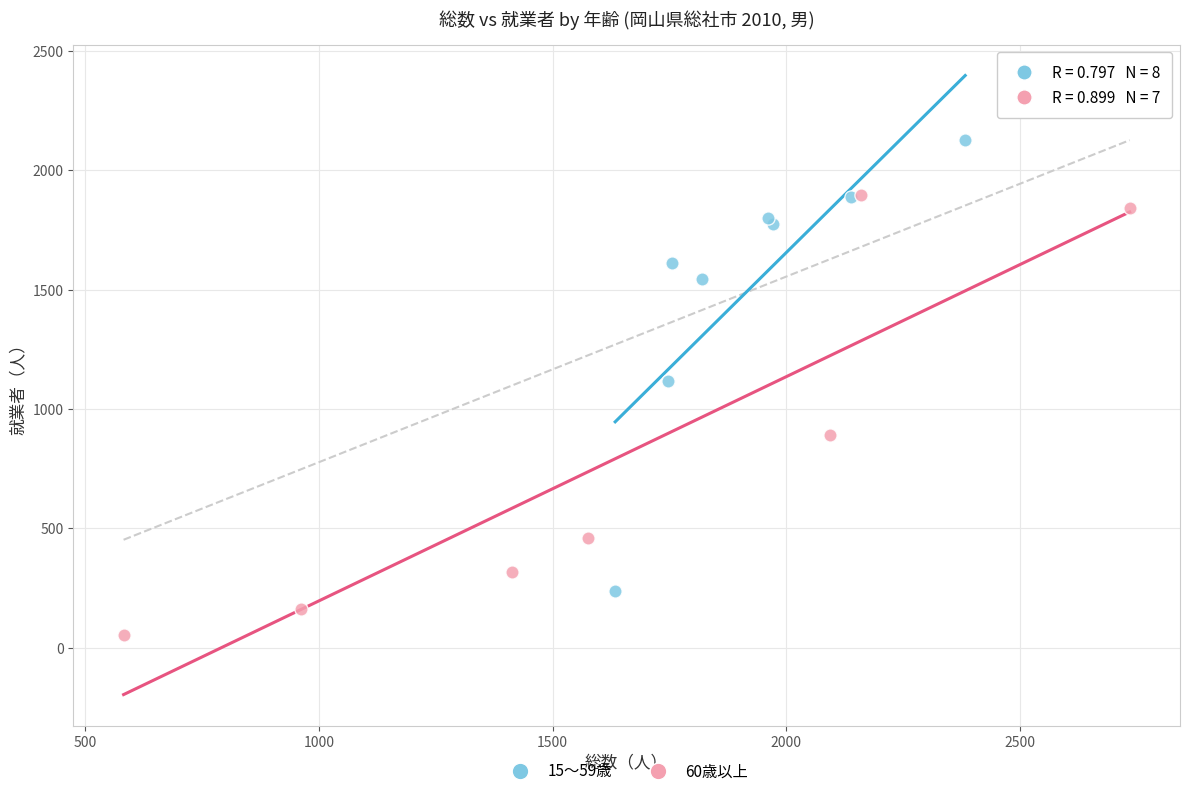

Which series reaches the maximum Y coordinate?

15～59歳